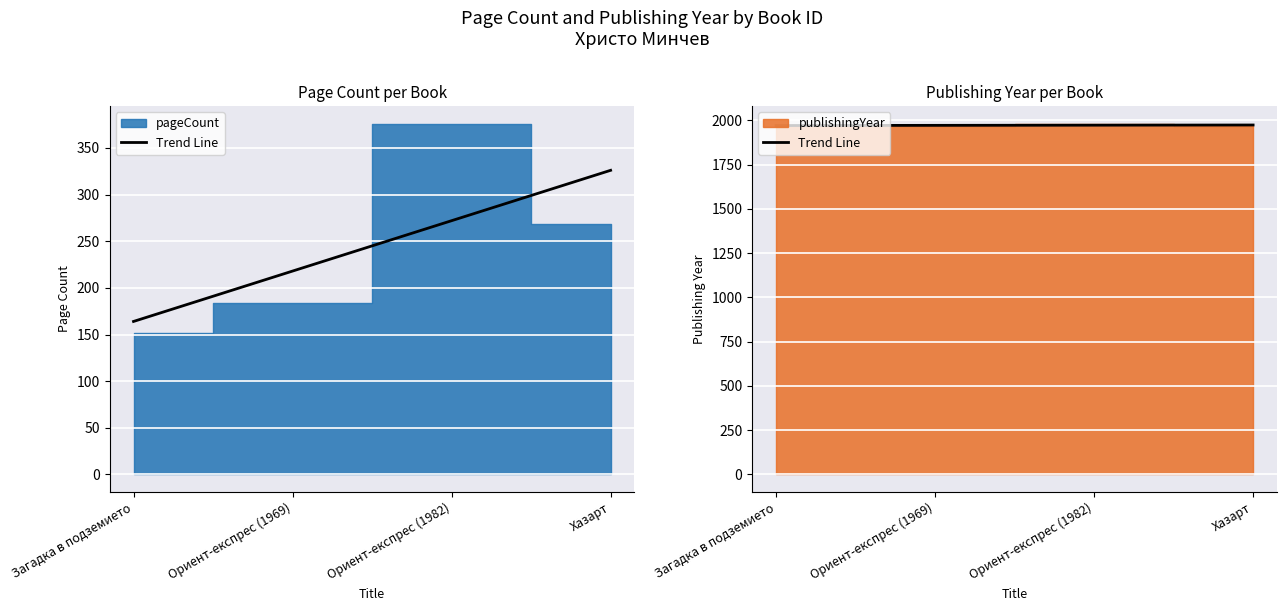

What is the difference between the second highest and minimum values?

2.0